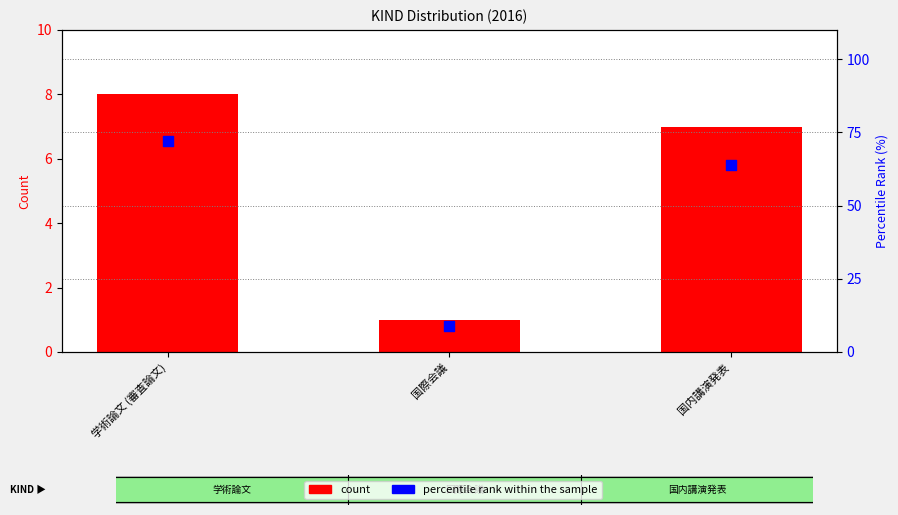

Which series has the largest total across all categories?

percentile rank within the sample